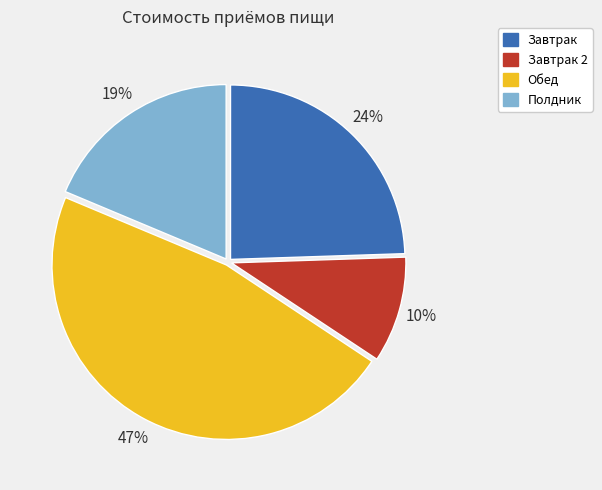

Is it true that Завтрак is 33% of the pie?

False